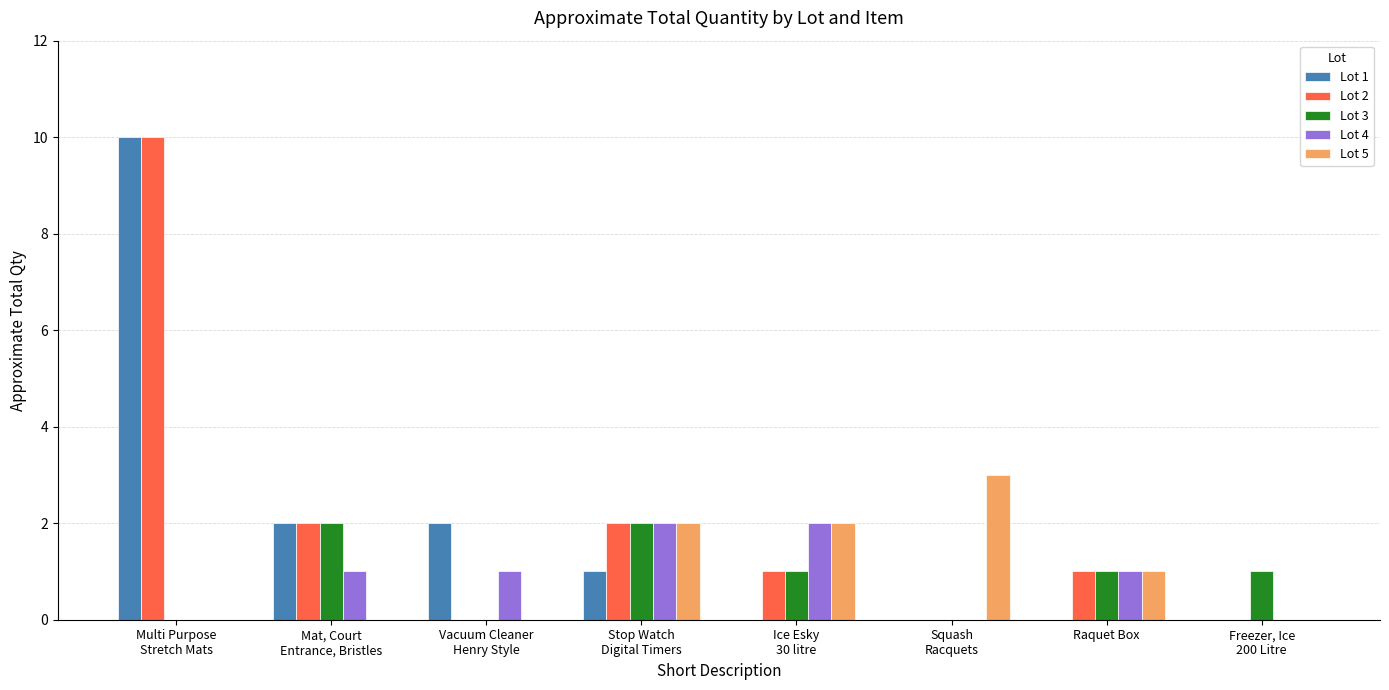

What is the greatest value displayed?

10